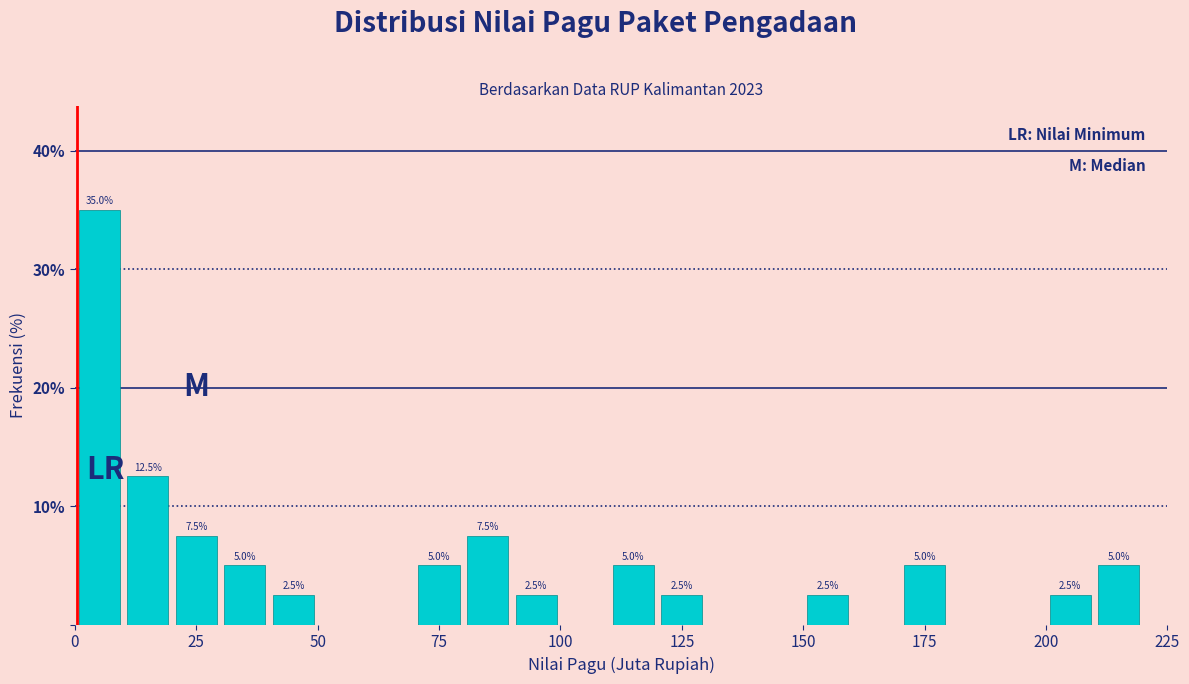

Around what value on the x-axis is the tallest bar? Give the approximate position of its centre, as read against the axis.

5